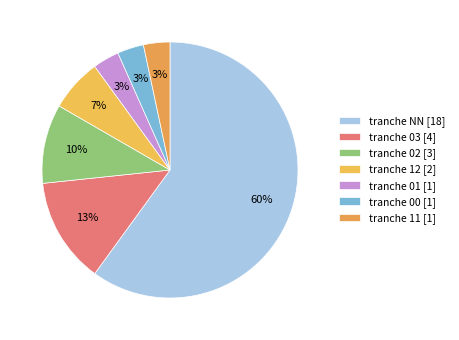

How many slices are in this pie chart?

7